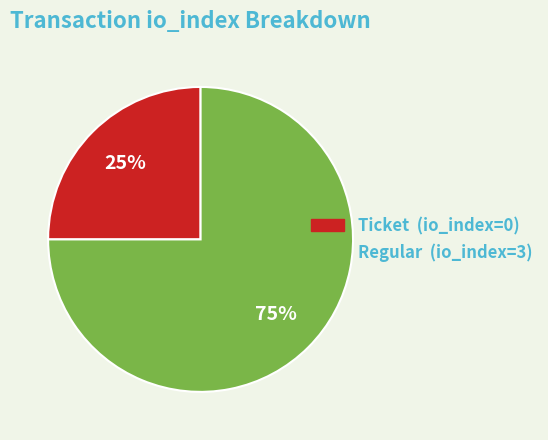

What is the ratio of the value at Ticket to the value at Regular?

0.3